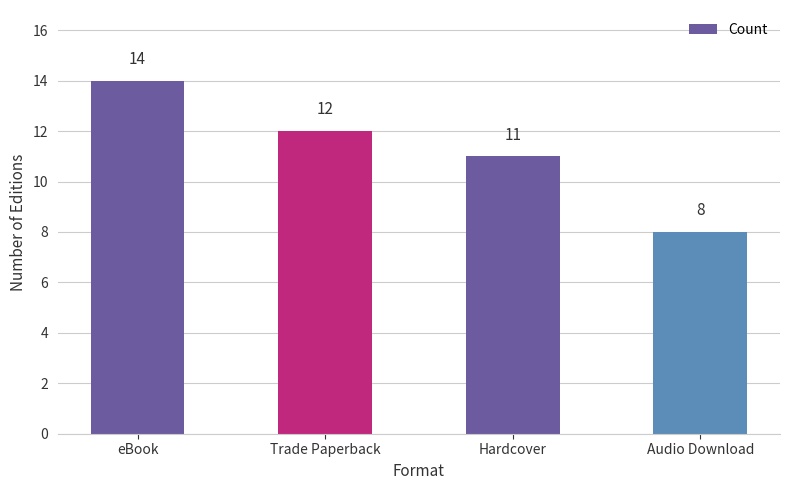

Which has a higher value, Hardcover or eBook?

eBook